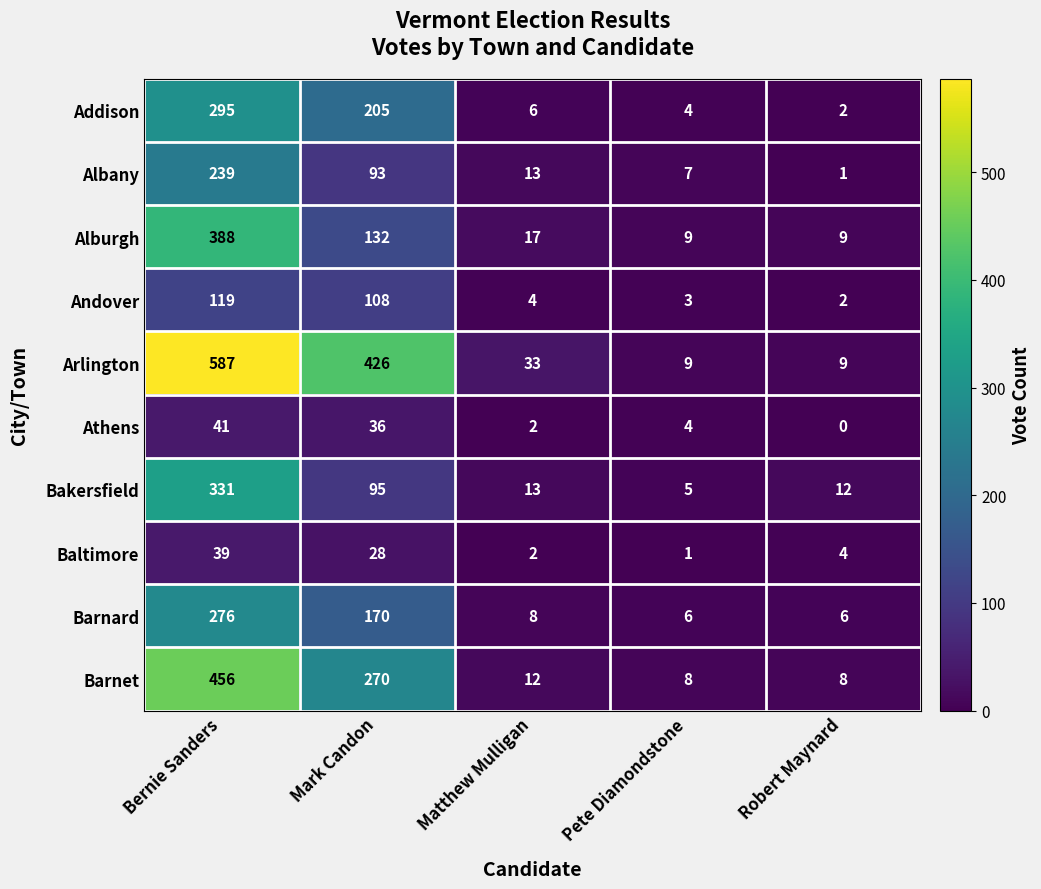

Between Pete Diamondstone and Robert Maynard, which series saw the biggest shift?

Bakersfield